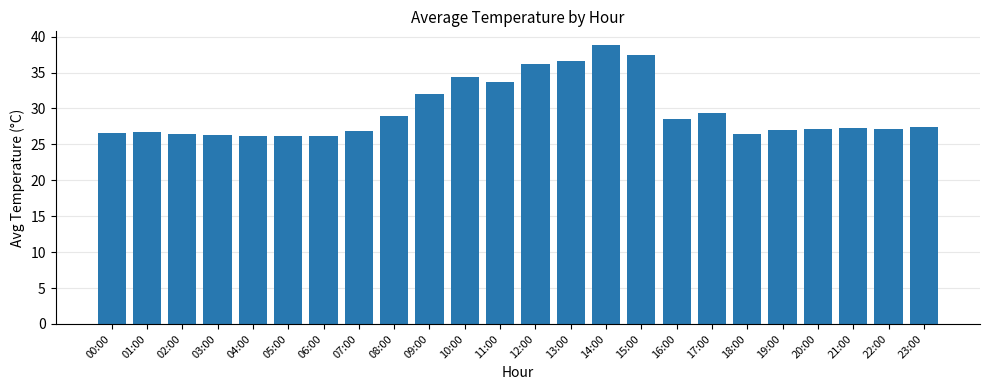

What is the greatest value displayed?

38.8